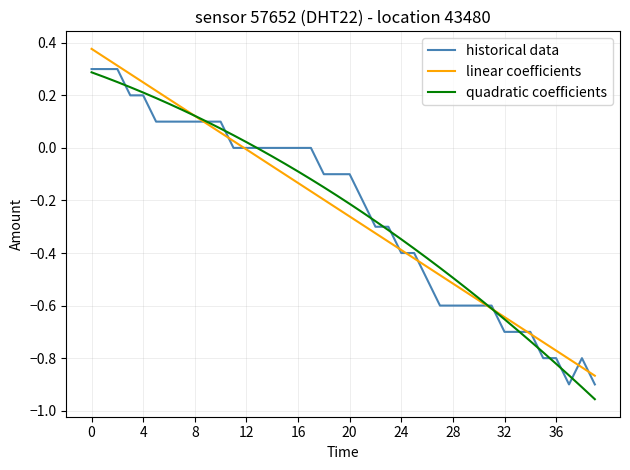

How many lines are shown in the chart?

3